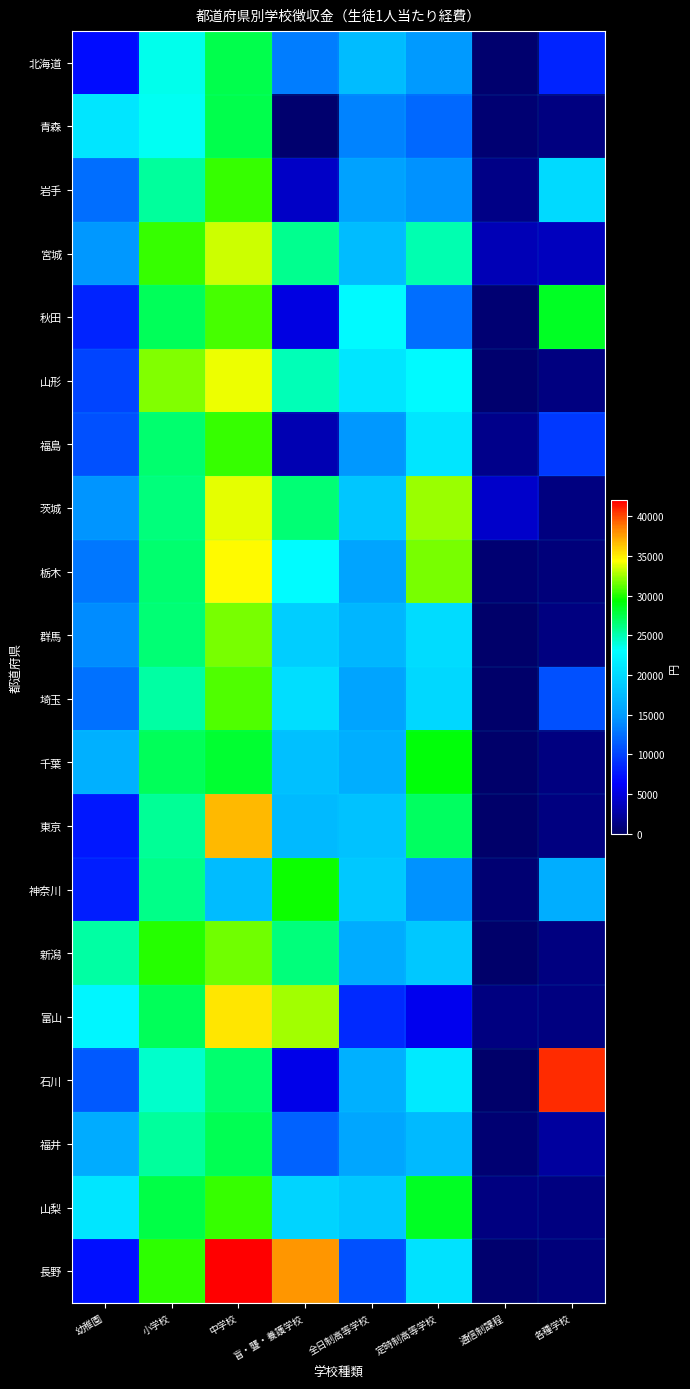

What is the difference between the 福島 values at 幼稚園 and 各種学校?

1278.0